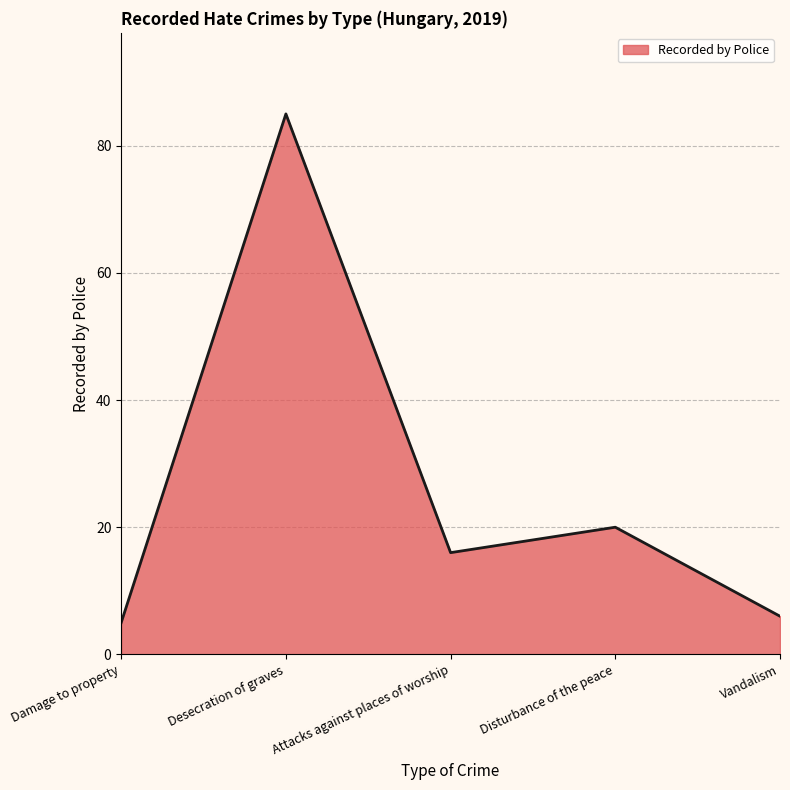

Reading left to right, what are all the values shown in this chart?

Damage to property=5	Desecration of graves=85	Attacks against places of worship=16	Disturbance of the peace=20	Vandalism=6